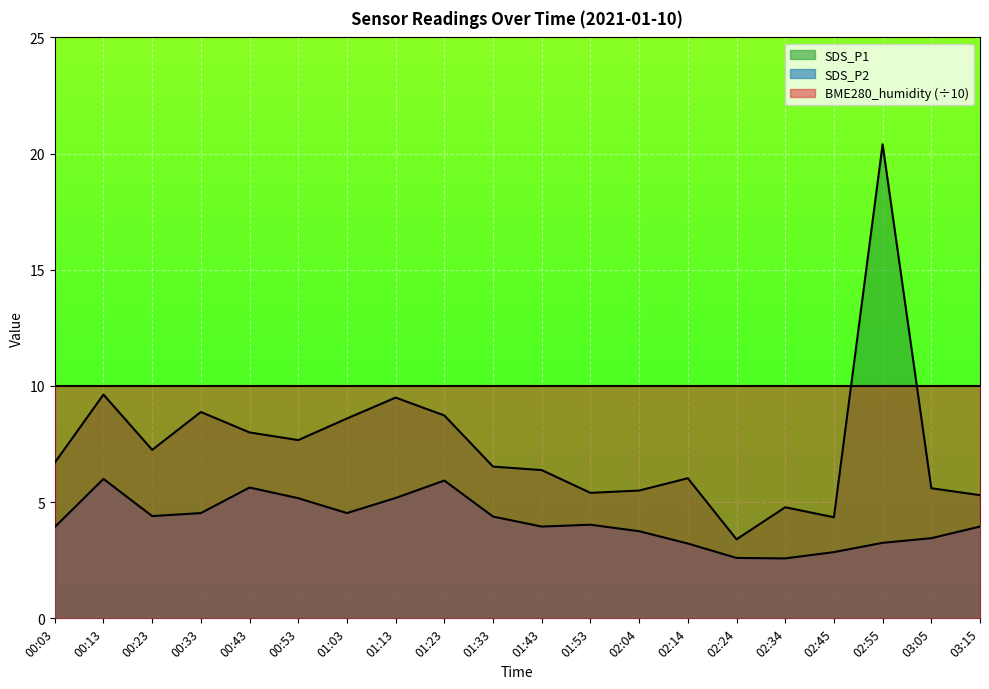

What is the sum of the SDS_P1 values at 02:55 and 02:45?

24.8